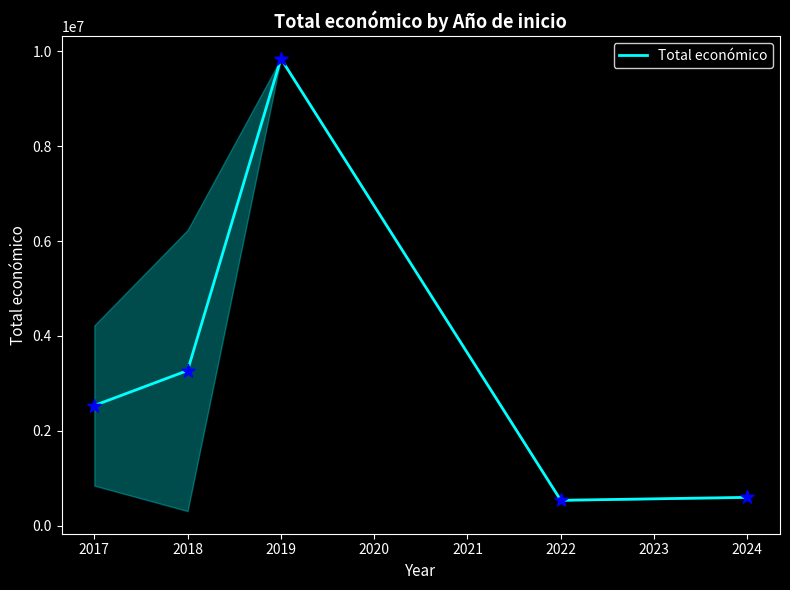

Approximately how many times larger is the value at 2019 compared to 2022?

18.5